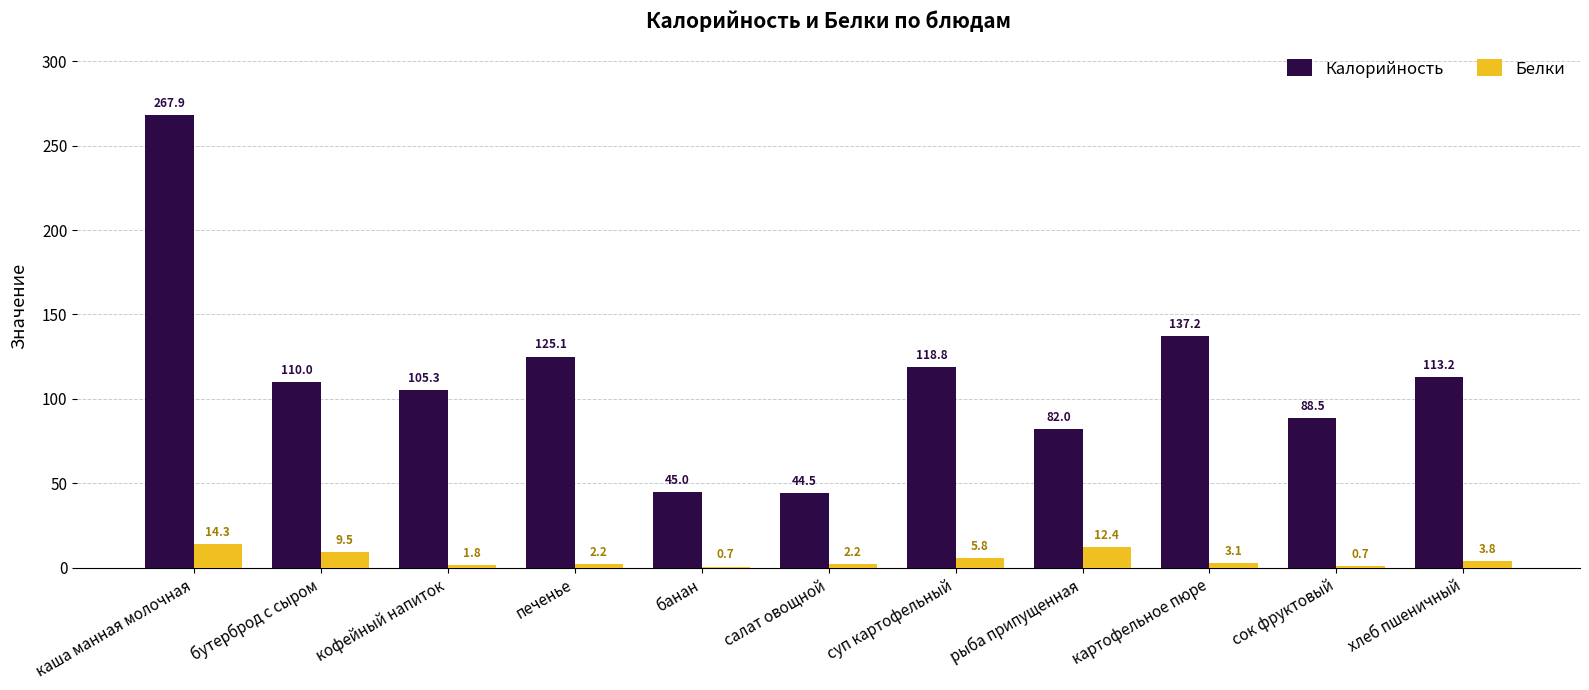

Are the bars grouped side by side (vs. stacked)?

Yes